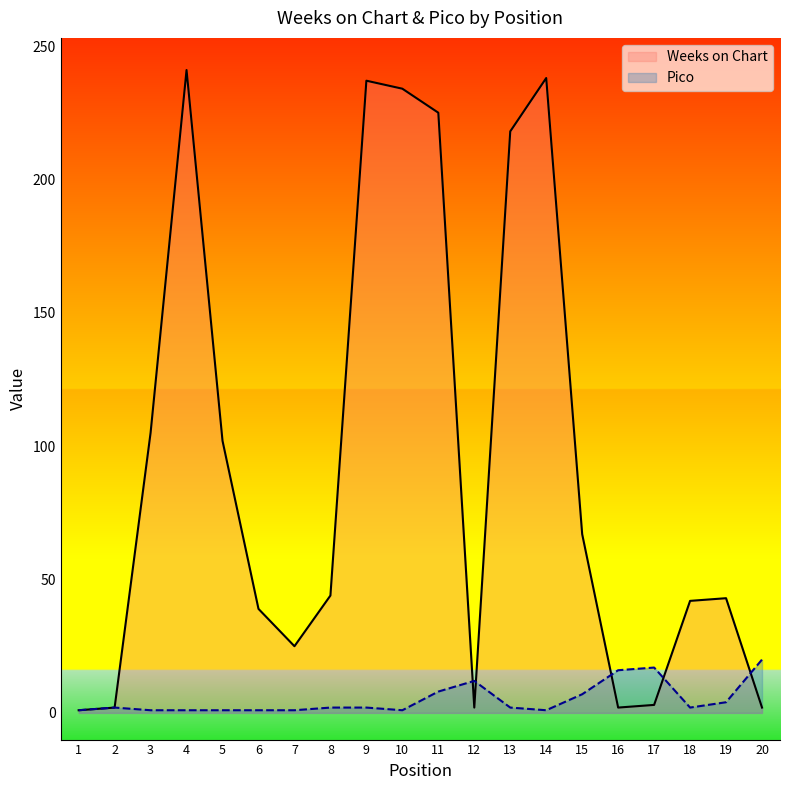

What value does the Pico series have at 2?

2